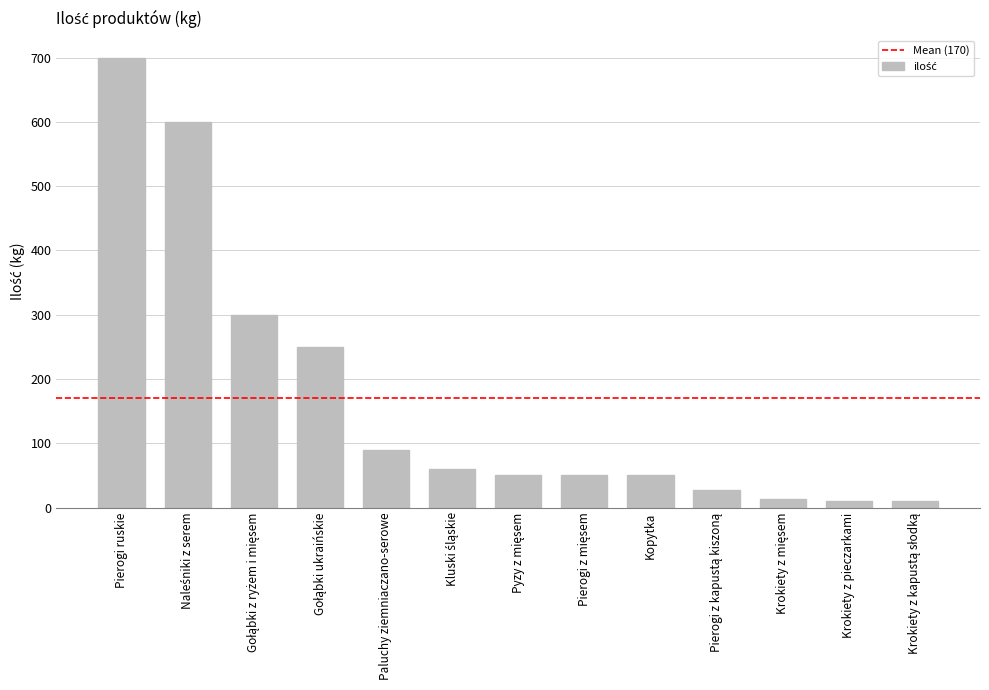

Between Paluchy ziemniaczano-serowe and Pierogi ruskie, which is larger?

Pierogi ruskie